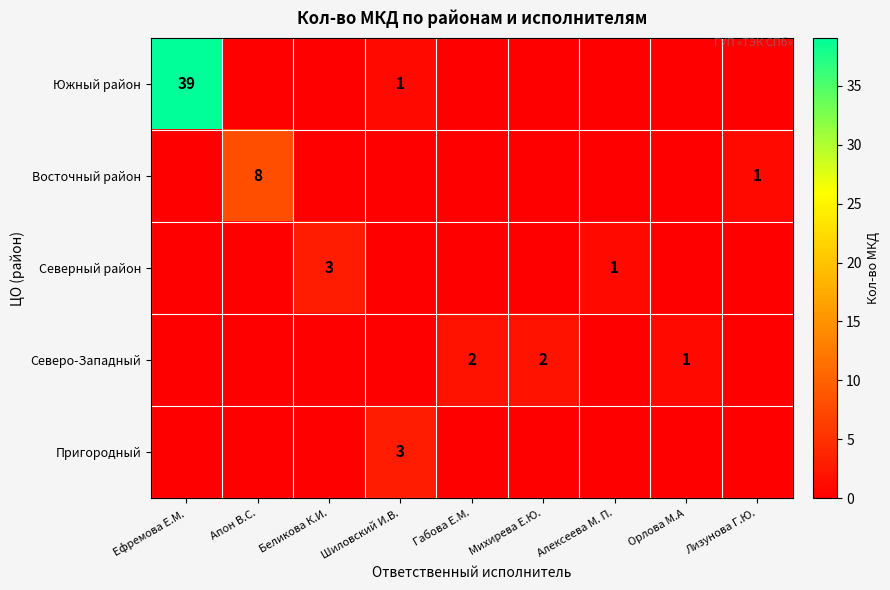

Is it true that Северо-Западный equals 1 at Габова Е.М.?

False